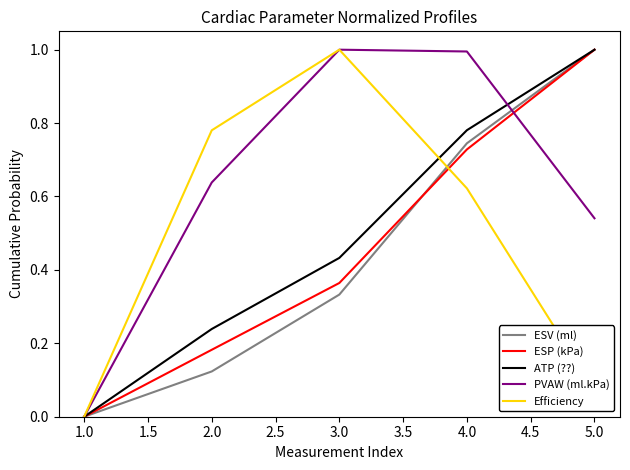

The value of Efficiency at 2.0 is 1.0. True or false?

False